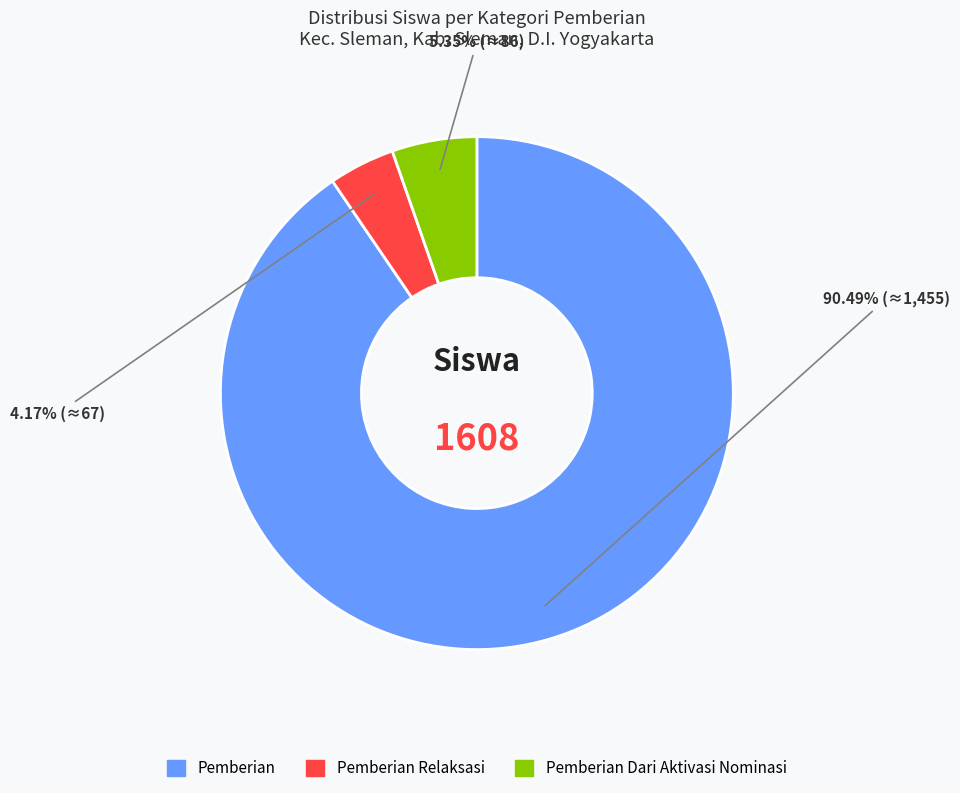

What is the smallest slice in the pie chart?

Pemberian Relaksasi